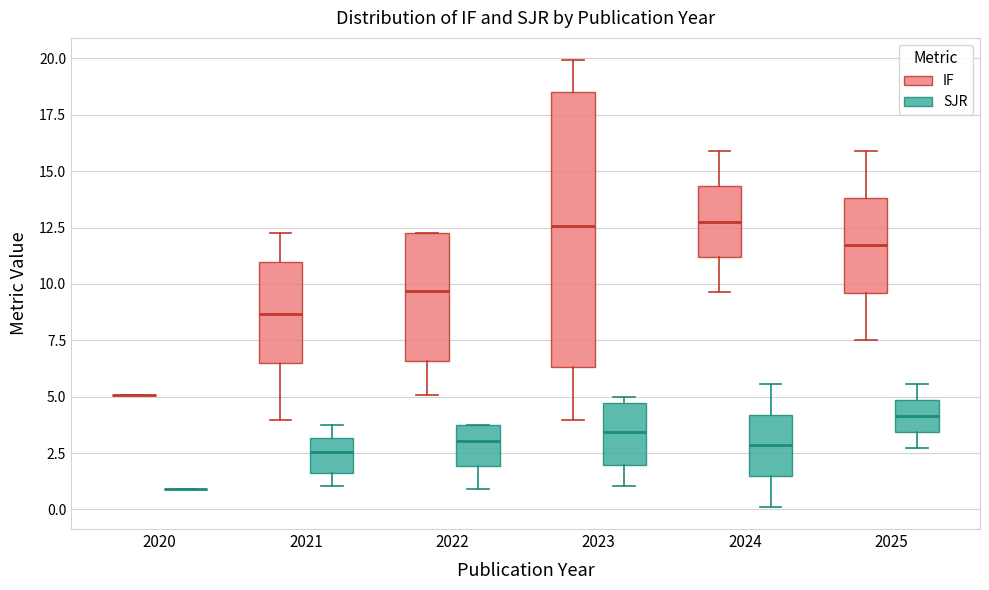

Reading left to right, read every box against the y-axis: the position of its median line, the range the box covers, and the ends of its whiskers. The values are not printed on the chart, so give them approximately, as read against the axis.

2020 (IF): box collapsed to a line at 5.0, whiskers 5.0 to 5.0
2020 (SJR): box collapsed to a line at 1.0, whiskers 1.0 to 1.0
2021 (IF): median 8.5, box 6.5 to 11.0, whiskers 4.0 to 12.5
2021 (SJR): median 2.5, box 1.5 to 3.0, whiskers 1.0 to 4.0
2022 (IF): median 9.5, box 6.5 to 12.5, whiskers 5.0 to 12.5
2022 (SJR): median 3.0, box 2.0 to 4.0, whiskers 1.0 to 4.0
2023 (IF): median 12.5, box 6.5 to 18.5, whiskers 4.0 to 20.0
2023 (SJR): median 3.5, box 2.0 to 4.5, whiskers 1.0 to 5.0
2024 (IF): median 13.0, box 11.0 to 14.5, whiskers 9.5 to 16.0
2024 (SJR): median 3.0, box 1.5 to 4.0, whiskers 0.0 to 5.5
2025 (IF): median 11.5, box 9.5 to 14.0, whiskers 7.5 to 16.0
2025 (SJR): median 4.0, box 3.5 to 5.0, whiskers 2.5 to 5.5